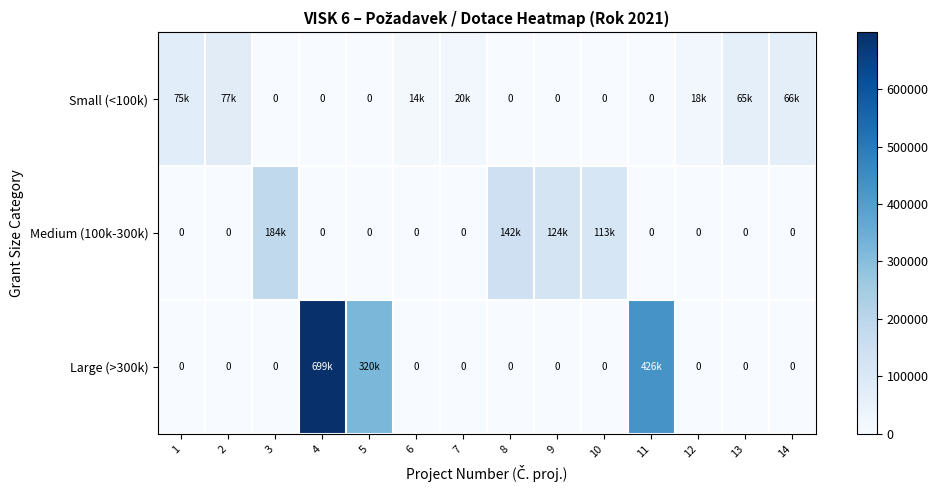

How many data points does each series have?

14